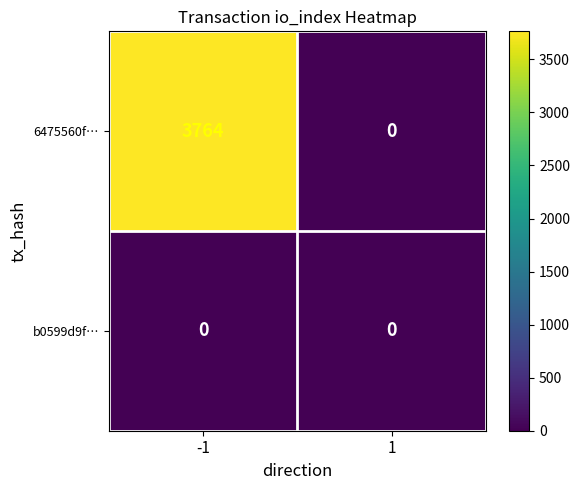

What is the total value across all series at -1?

3764